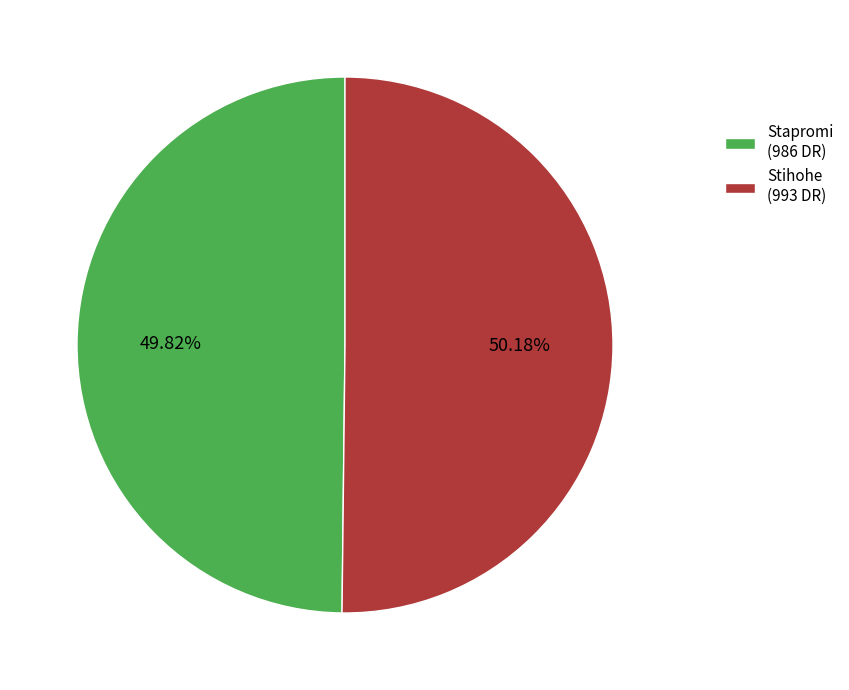

Is the sum of Stihohe (993 DR) and Stapromi (986 DR) greater than half?

Yes